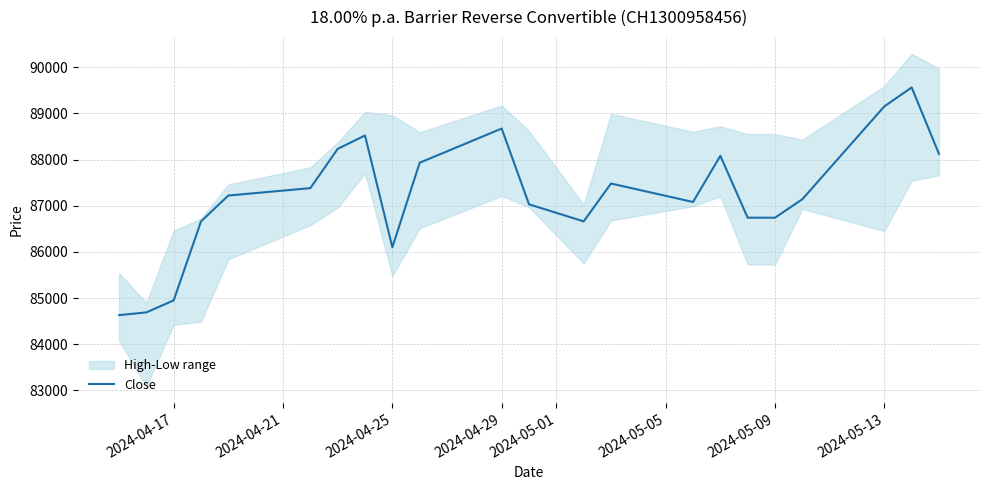

The value of Close at 2024-05-09 is 55585. True or false?

False